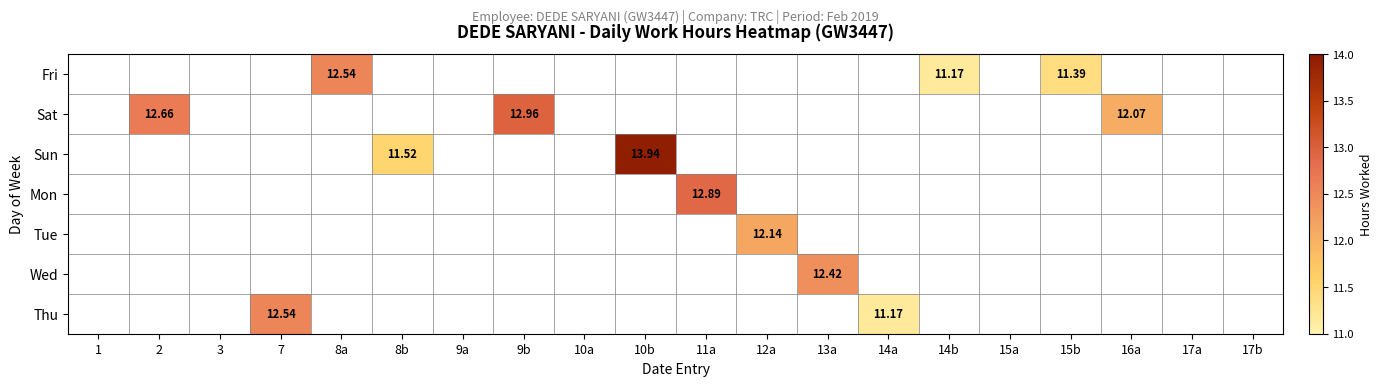

At which category does the chart reach its peak across all series?

10b